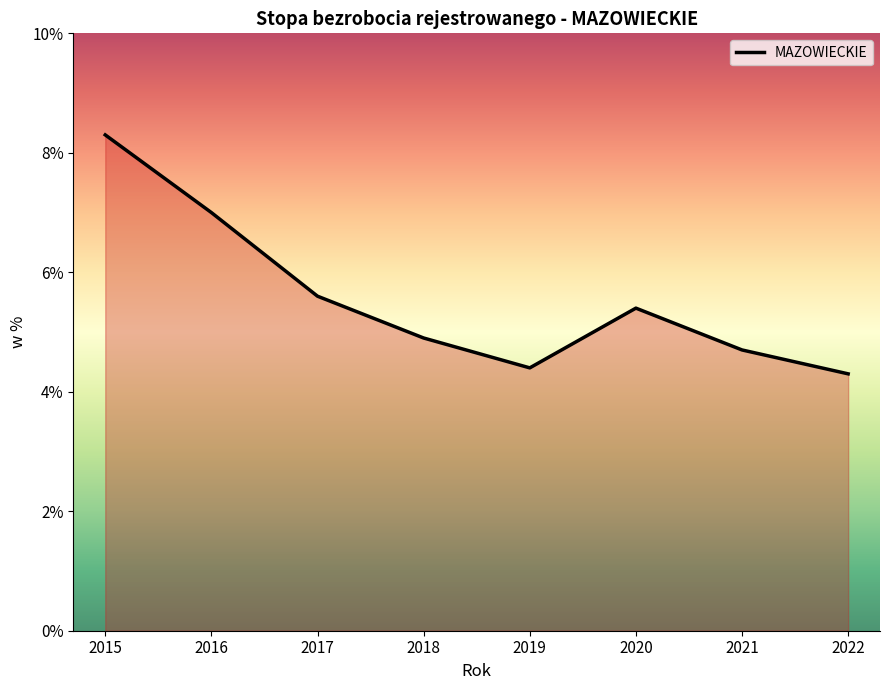

Approximately how many times larger is the value at 2020 compared to 2022?

1.3